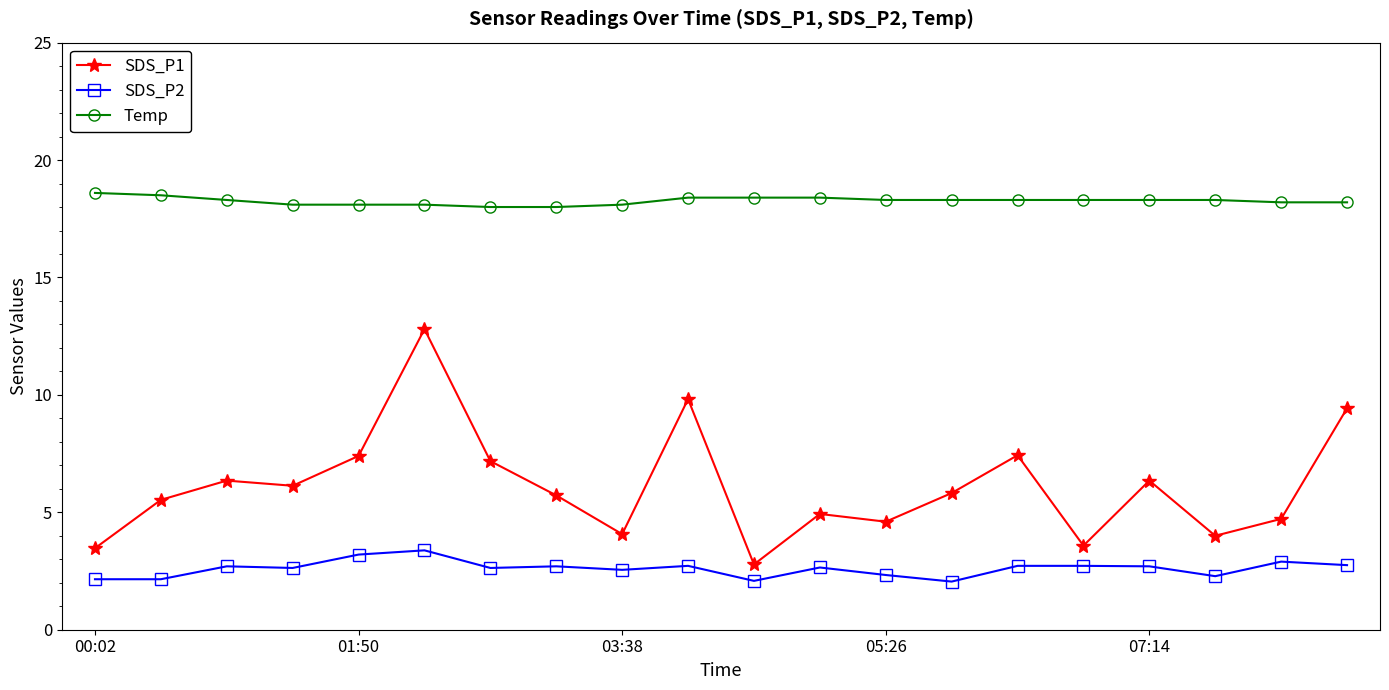

What is the value of the SDS_P1 point at the 15th from the left?

7.4